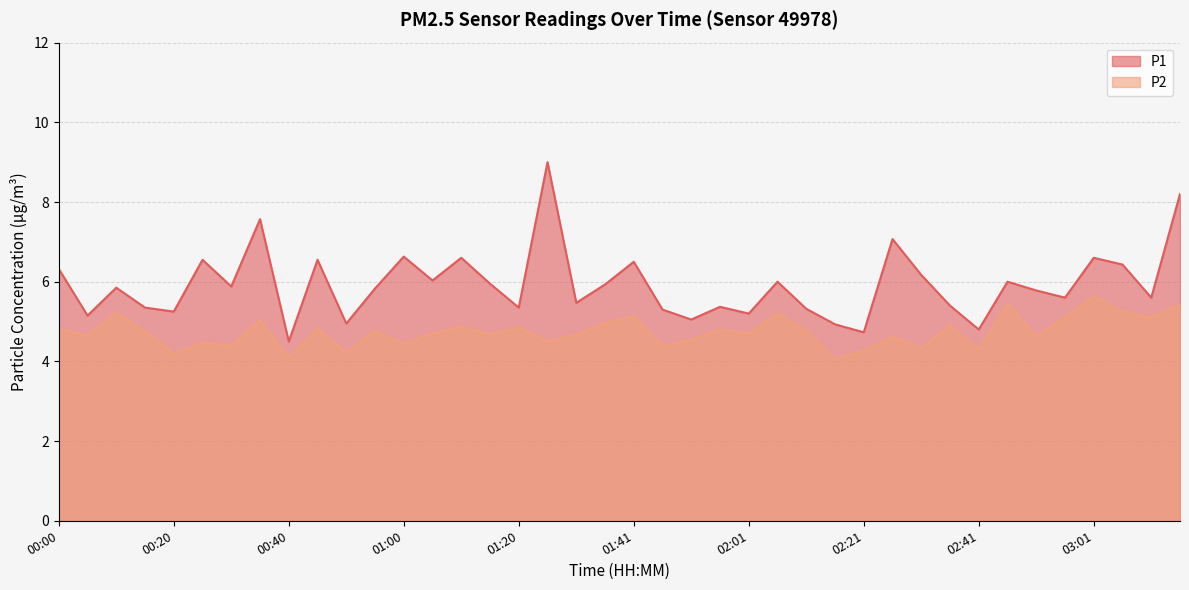

Reading right to left, extract all data points from this chart.

P1: 8.2	5.6	6.4	6.6	5.6	5.8	6.0	4.8	5.4	6.2	7.1	4.7	4.9	5.3	6.0	5.2	5.4	5.0	5.3	6.5	5.9	5.5	9.0	5.3	6.0	6.6	6.0	6.6	5.8	5.0	6.5	4.5	7.6	5.9	6.5	5.2	5.3	5.8	5.2	6.3
P2: 5.4	5.1	5.2	5.6	5.1	4.6	5.5	4.3	4.9	4.3	4.6	4.3	4.0	4.8	5.2	4.7	4.8	4.5	4.4	5.1	5.0	4.7	4.5	4.8	4.7	4.9	4.7	4.5	4.8	4.2	4.8	4.1	5.0	4.4	4.5	4.2	4.8	5.2	4.7	4.8